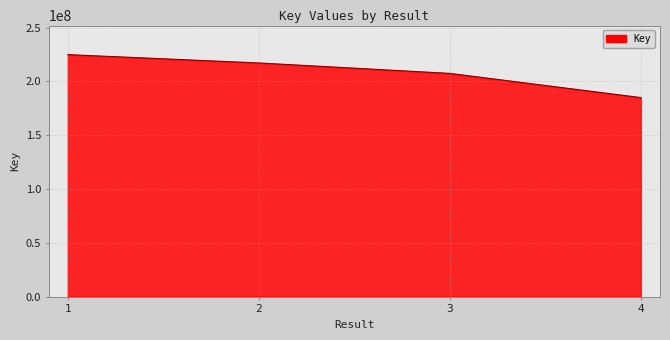

What is the difference between the second highest and second lowest values?

9694434